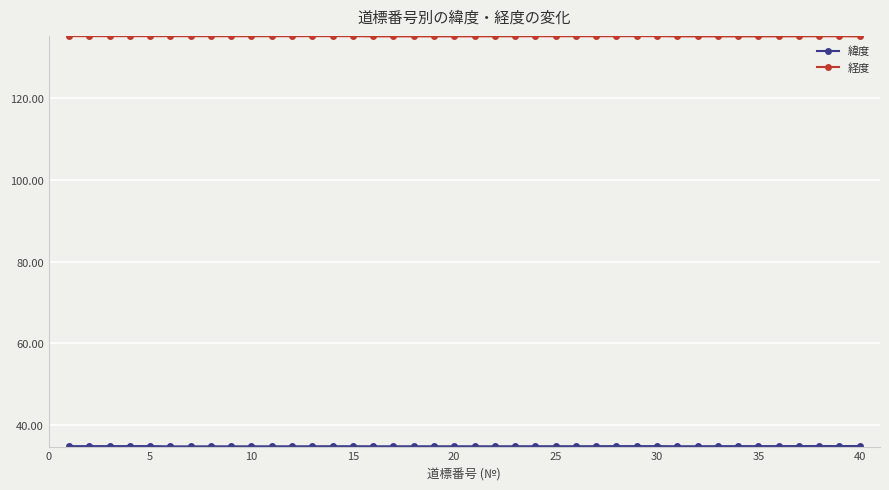

Count the number of data series in this chart.

2